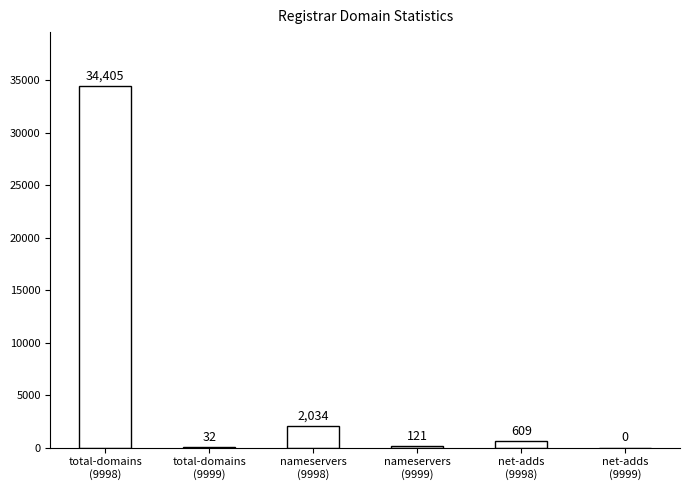

Where does the data first go above 609?

total-domains
(9998)